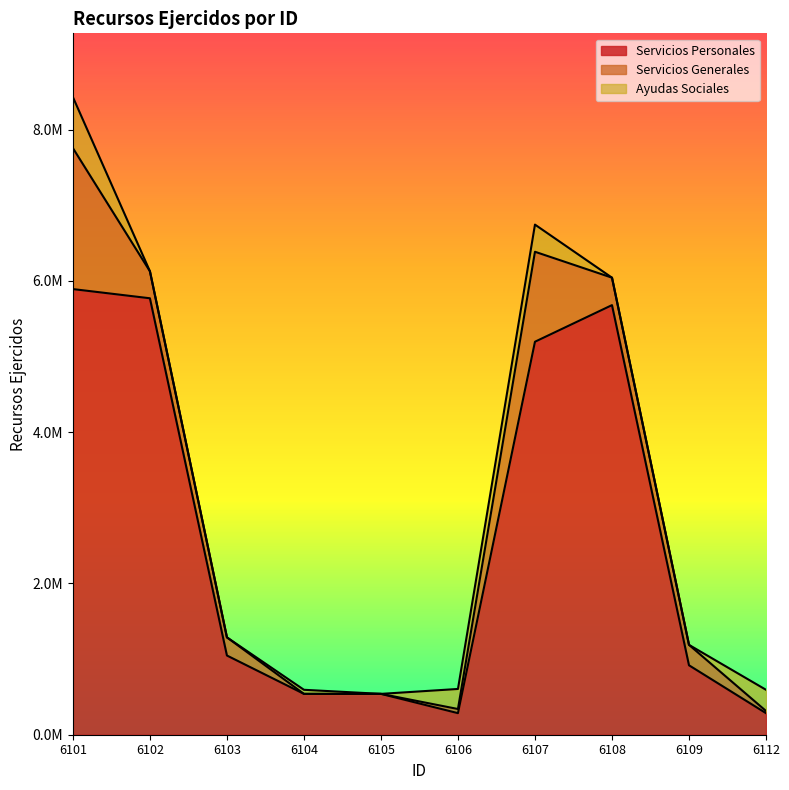

True or false: Servicios Personales and Servicios Generales intersect in this chart.

False